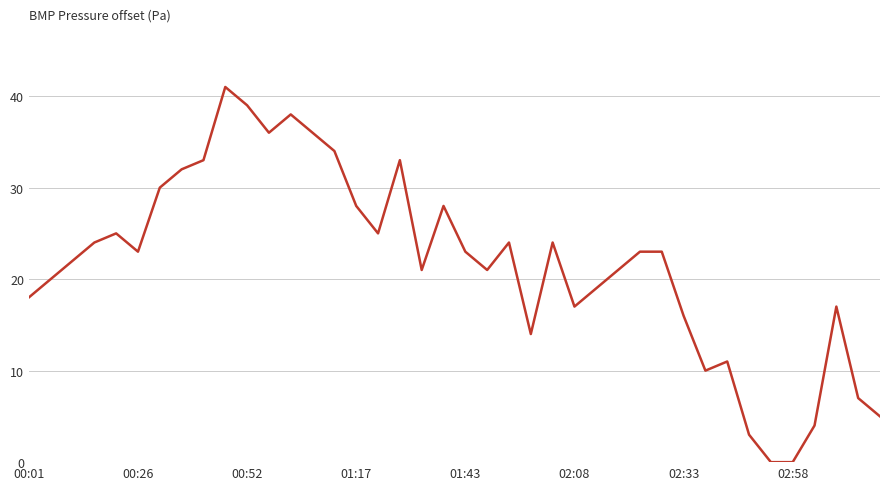

What is the greatest value displayed?

41